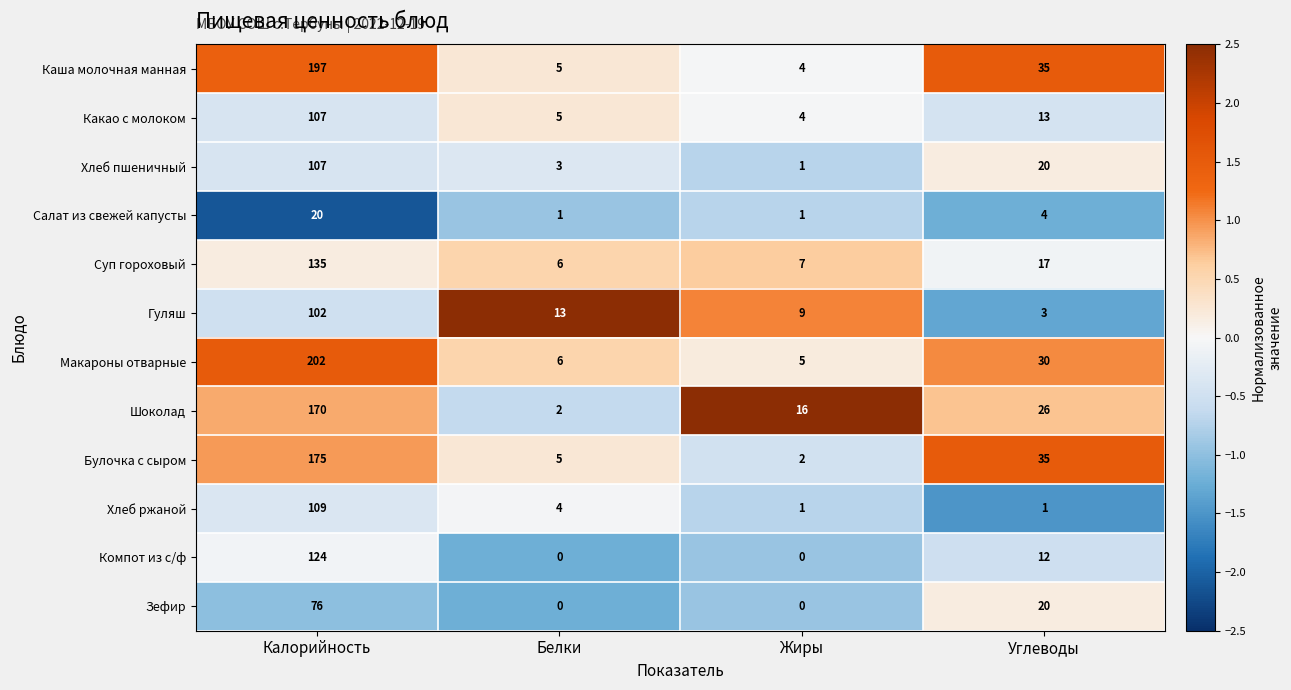

True or false: Какао с молоком has a value of 4 at Жиры.

True